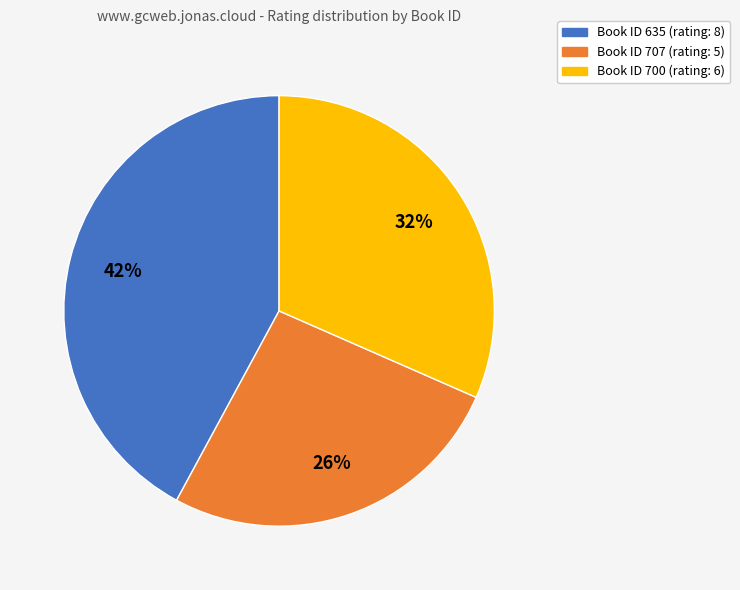

To the nearest percent, what is the average slice percentage?

33%